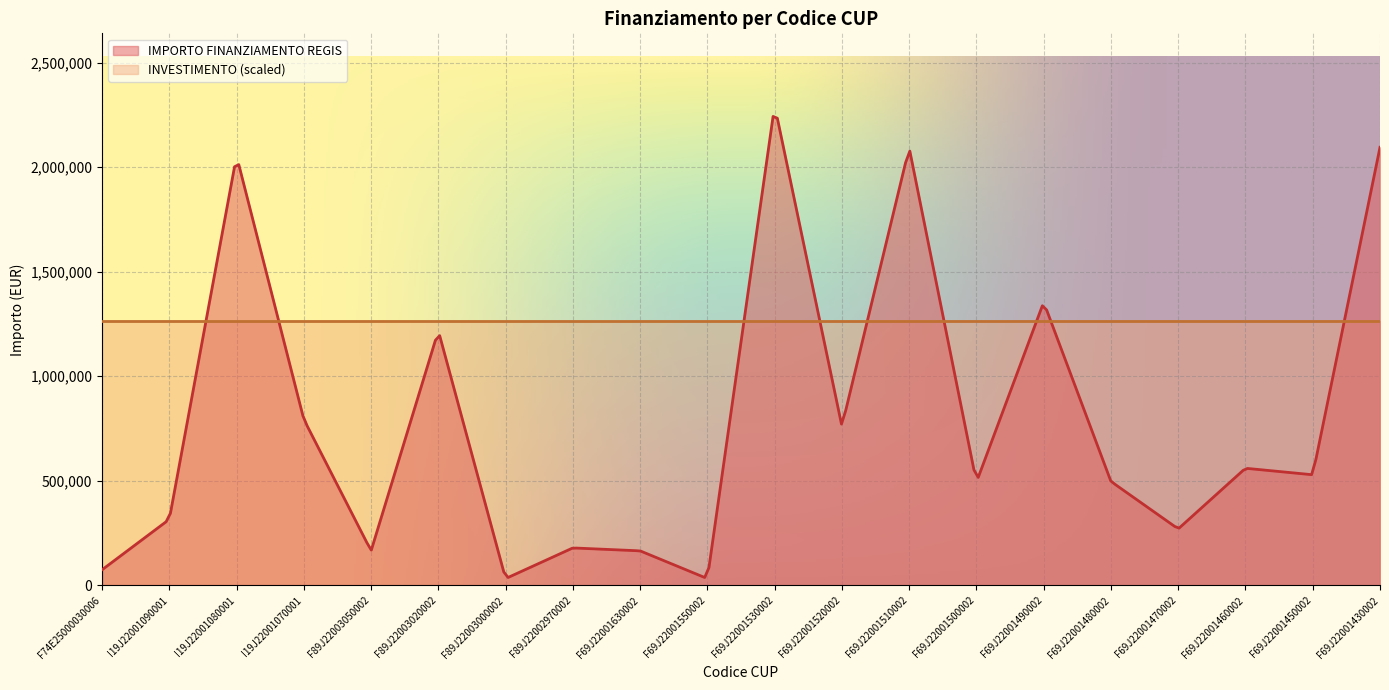

Is it true that IMPORTO FINANZIAMENTO REGIS equals 611789.6 at F69J22001530002?

False